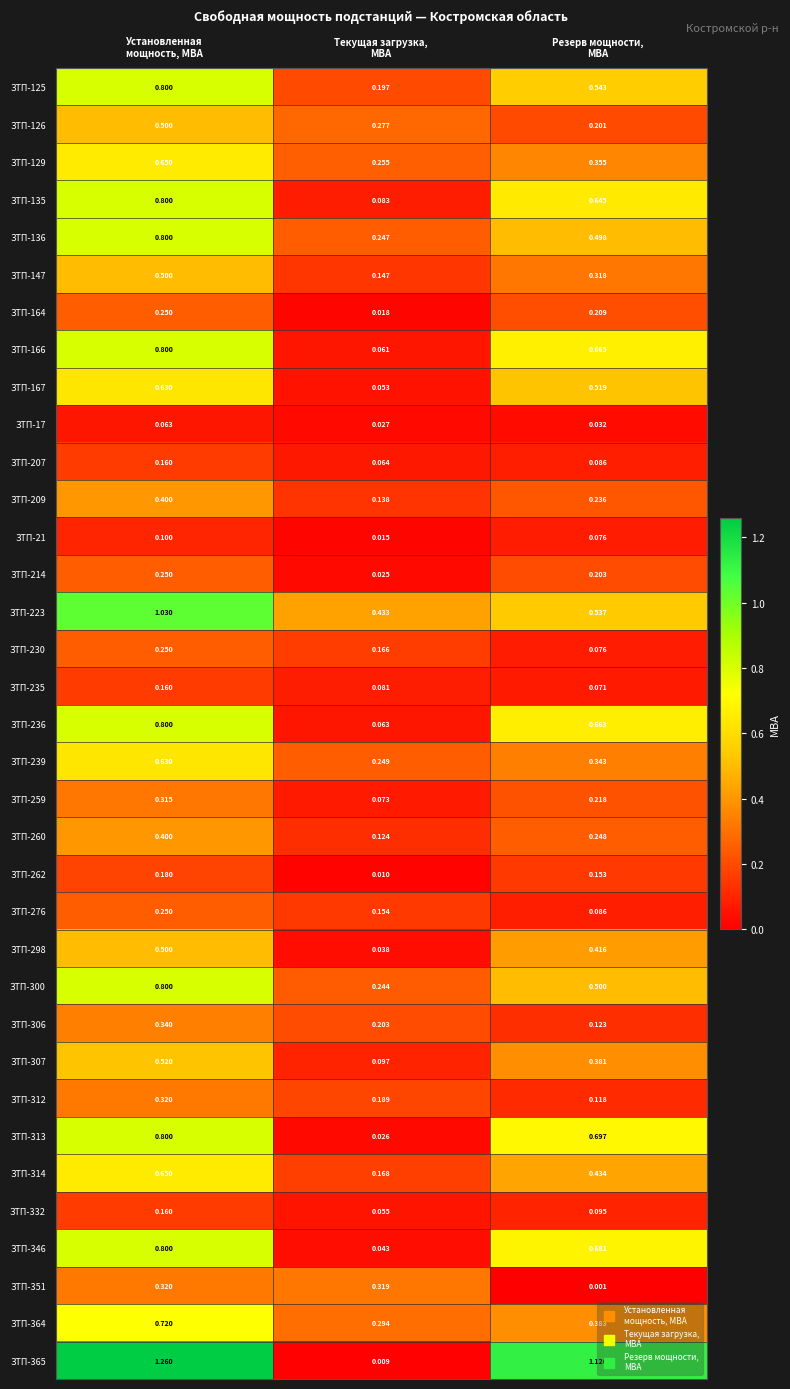

Between Установленная
мощность, МВА and Текущая загрузка,
МВА, which series saw the biggest shift?

ЗТП-365